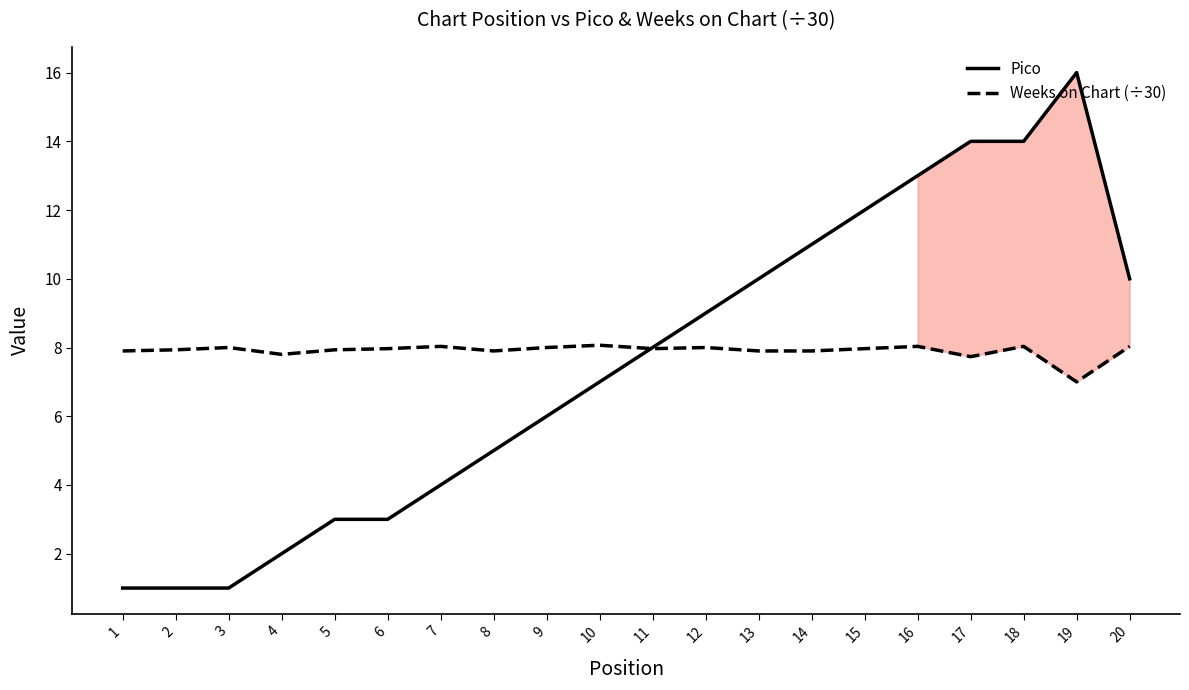

Rank the categories by Pico value from highest to lowest.

19, 17, 18, 16, 15, 14, 13, 20, 12, 11, 10, 9, 8, 7, 5, 6, 4, 1, 2, 3